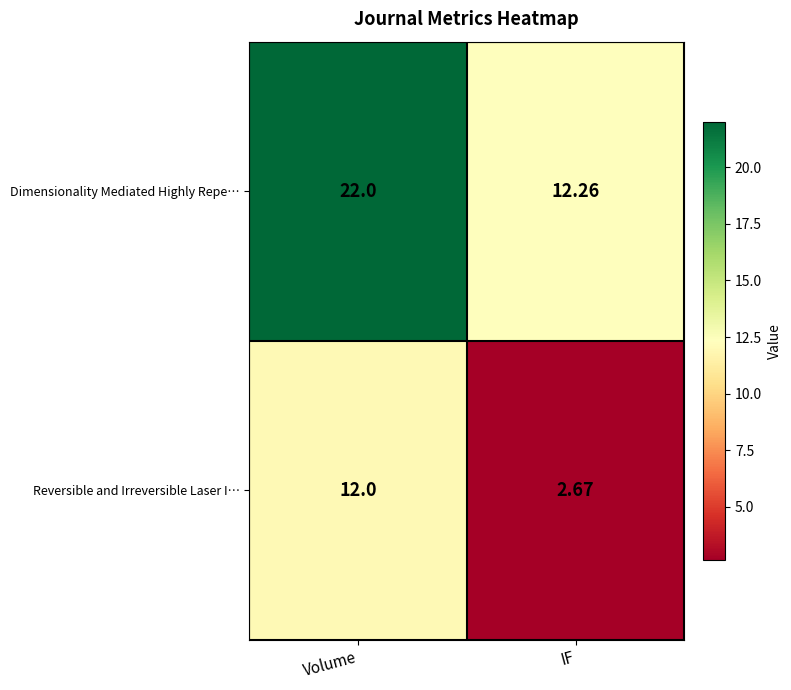

Which label corresponds to the largest value in the chart?

Volume